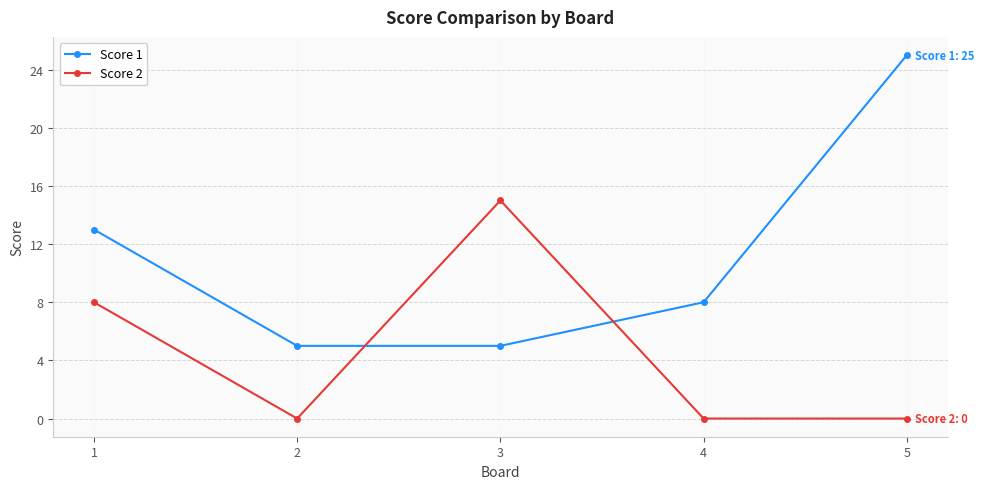

Which series has the largest range (max minus min)?

Score 1